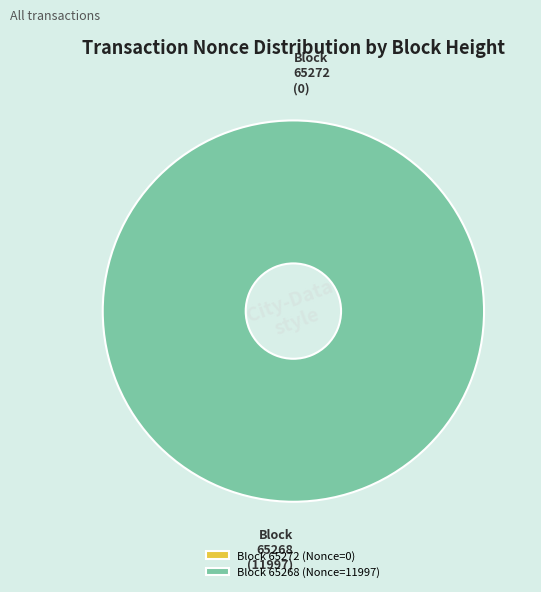

Between 65272 and 65268, which is larger?

65268